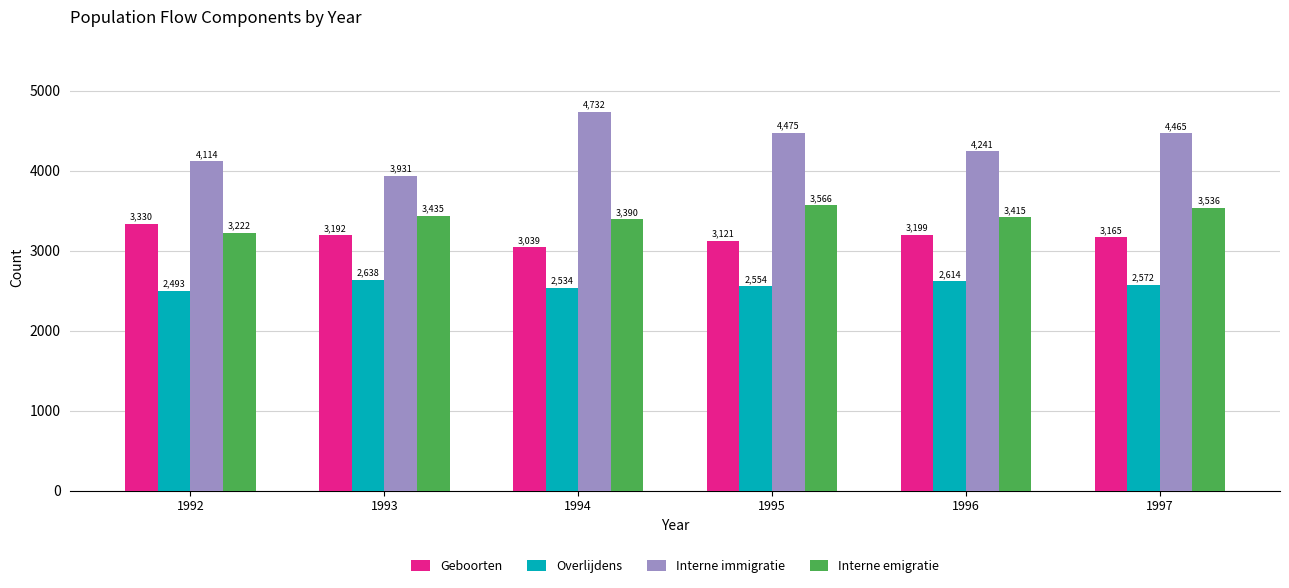

What is the maximum value shown in the chart?

4732